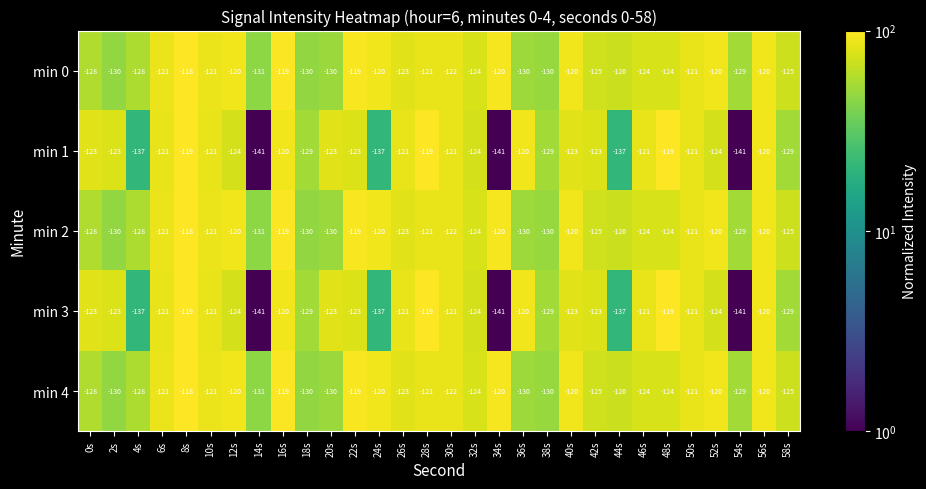

At which label does min 2 reach its peak?

8s